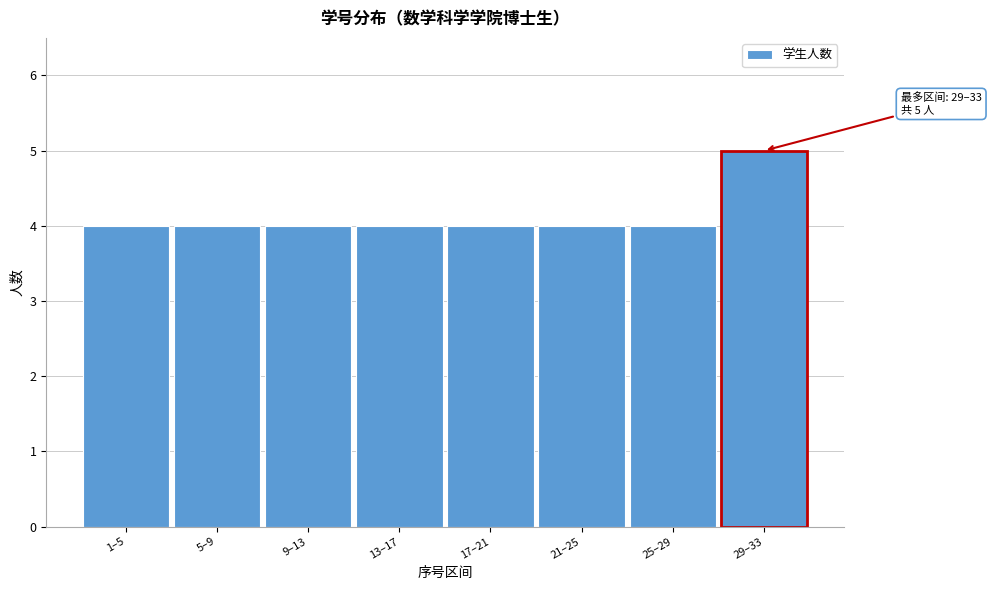

Reading right to left, what are all the values shown in this chart?

5	4	4	4	4	4	4	4